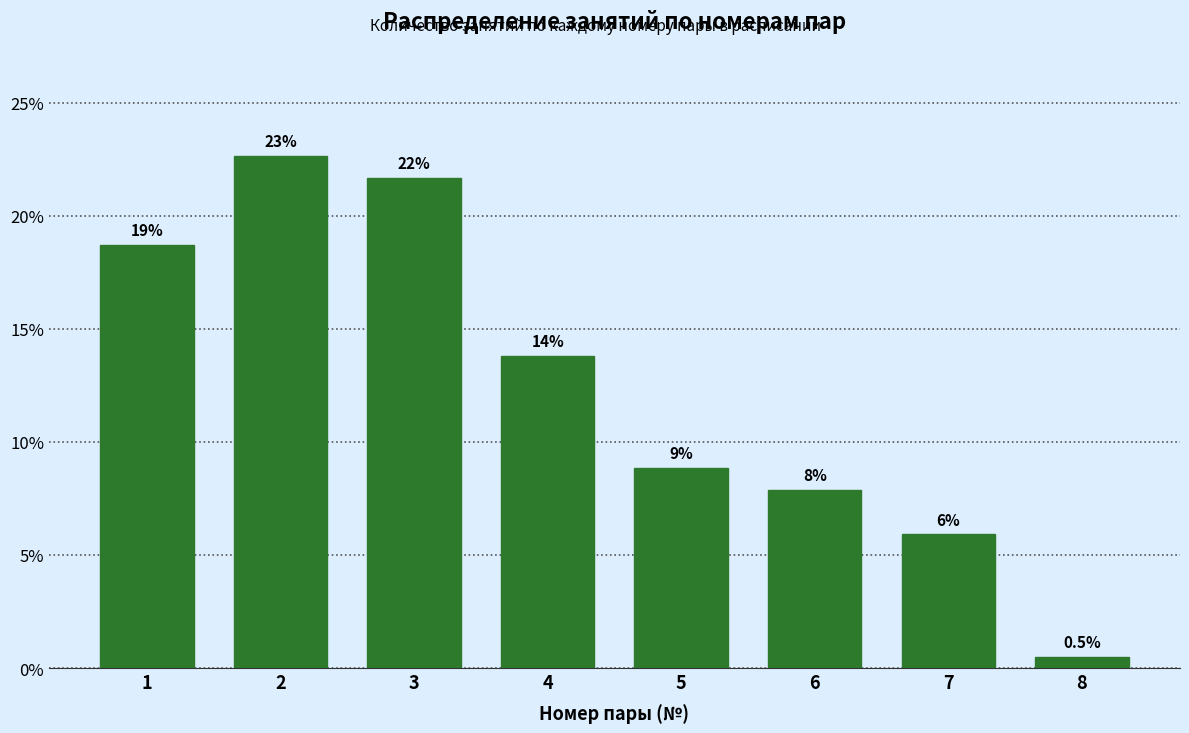

How many bars are there in total?

8